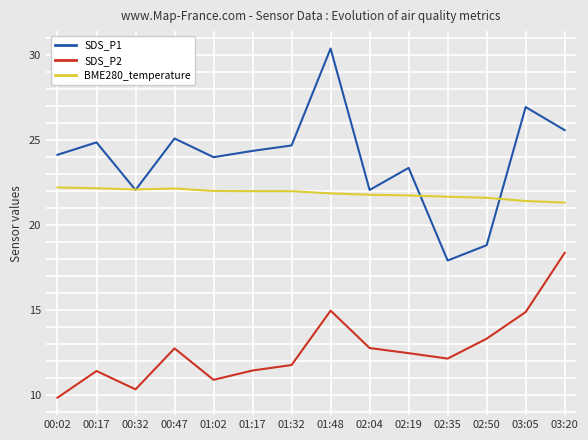

What is the lowest value of the SDS_P2 series?

9.8